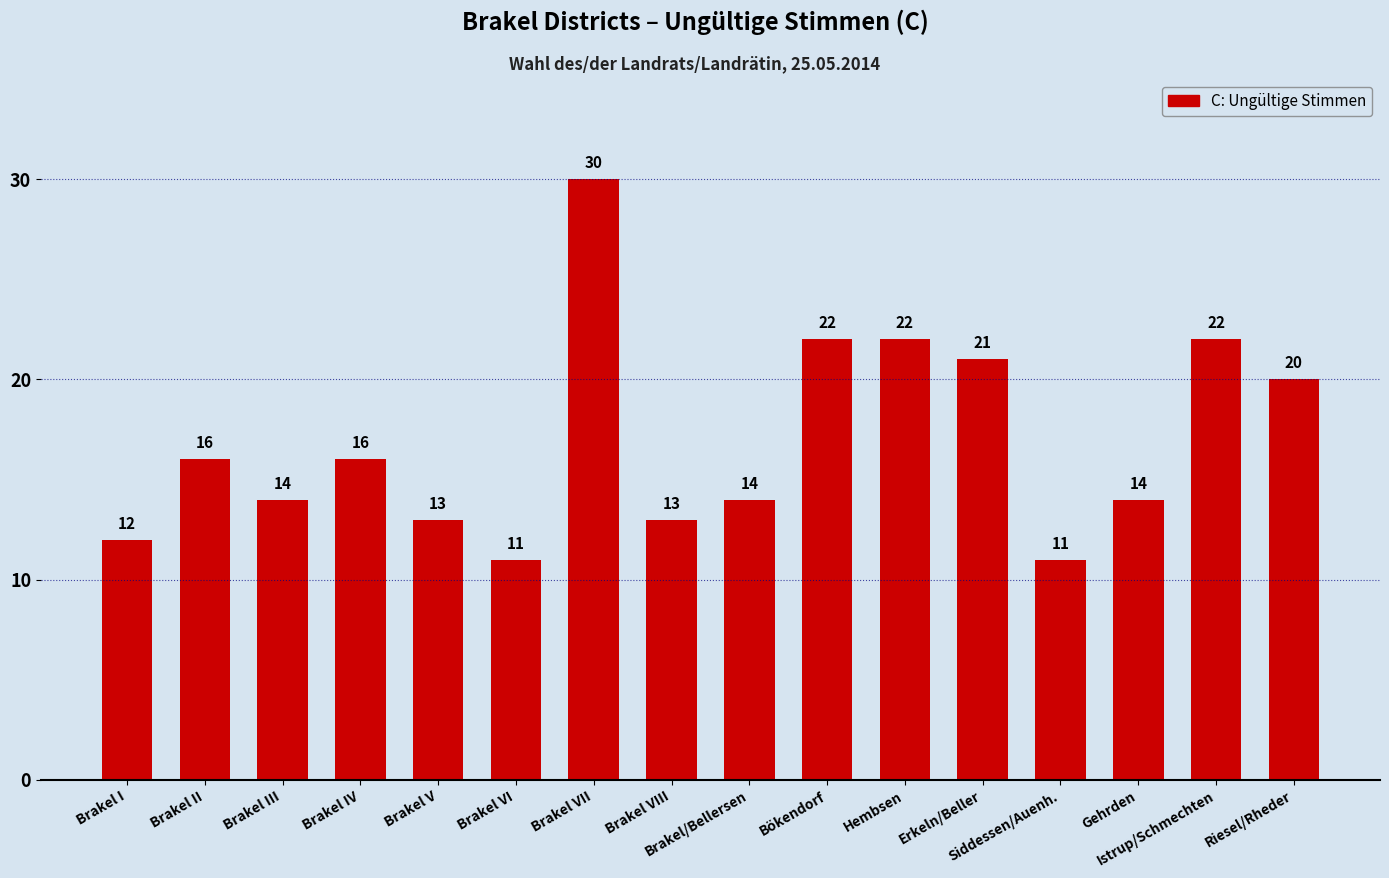

What is the change in value from Brakel II to Brakel V?

-3